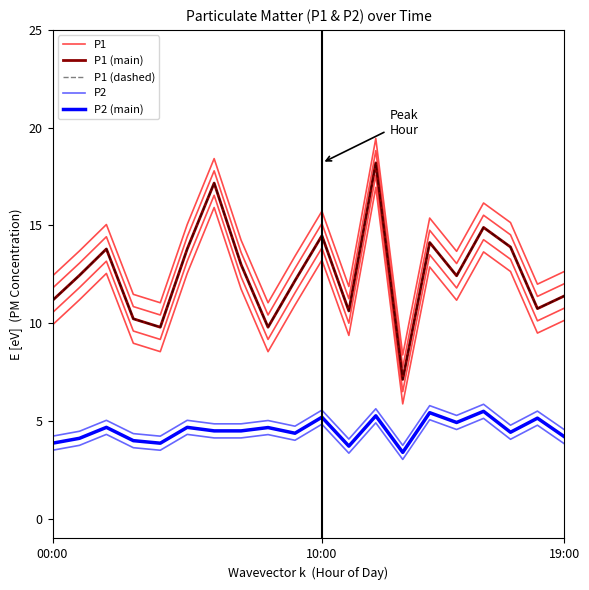

What is the sum of the P1 values at 17 and 9?

26.1